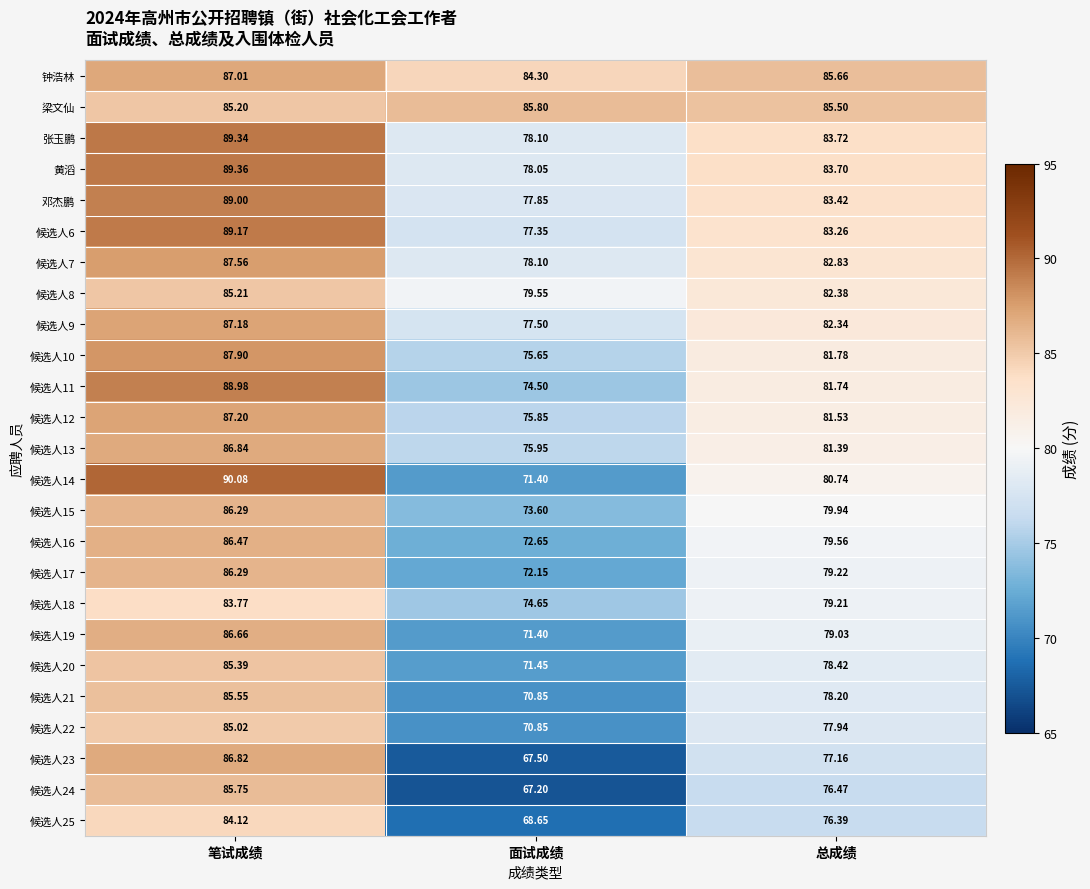

What is the difference between the highest and lowest values at 面试成绩?

18.6